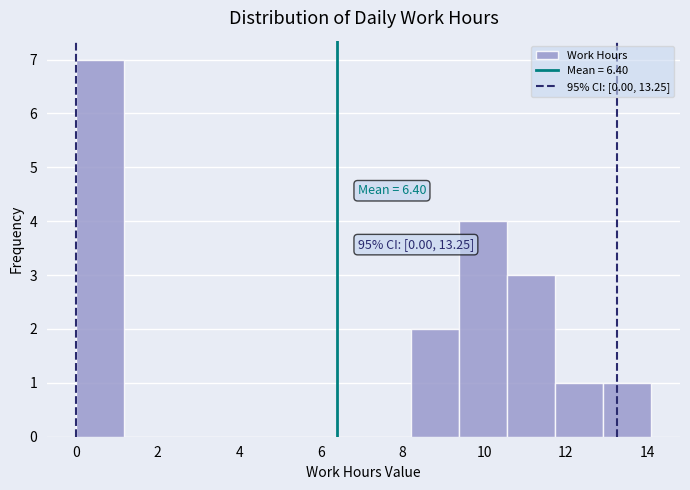

Over which range of the x-axis is the bar tallest?

0.0 to 1.2